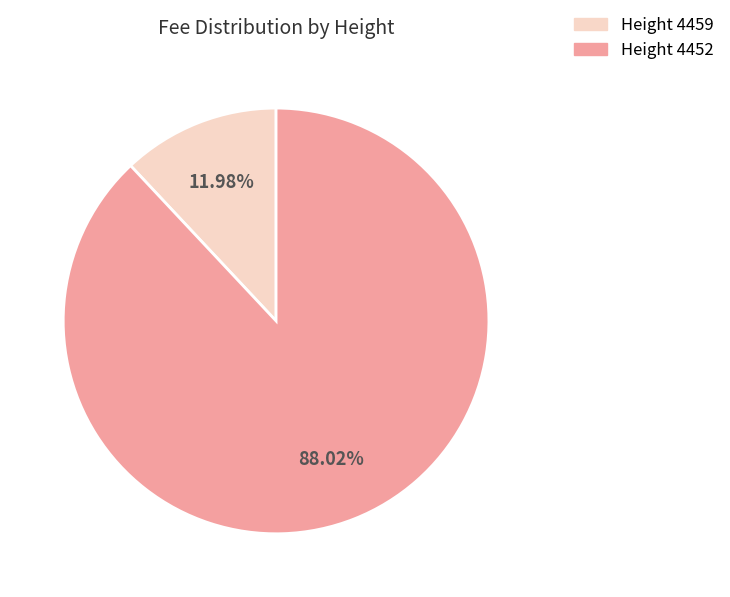

Which has a higher value, Height 4452 or Height 4459?

Height 4452